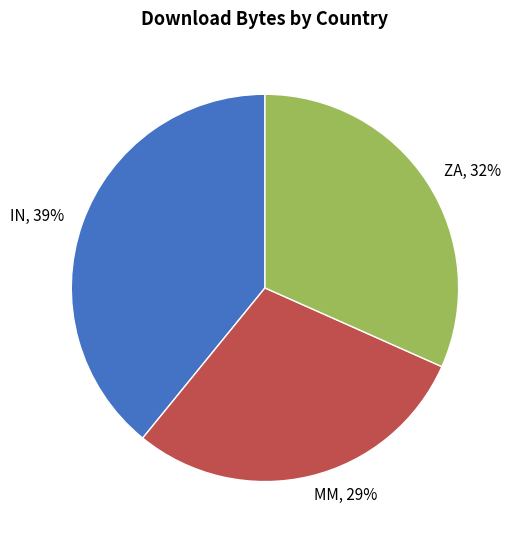

Does ZA represent more than half of the total?

No